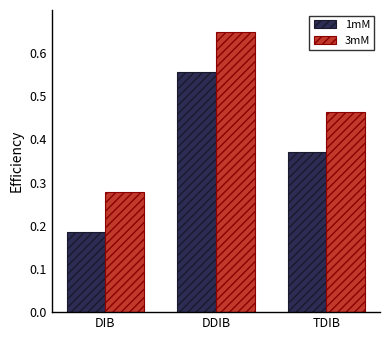

What is the total value across all series at TDIB?

0.8